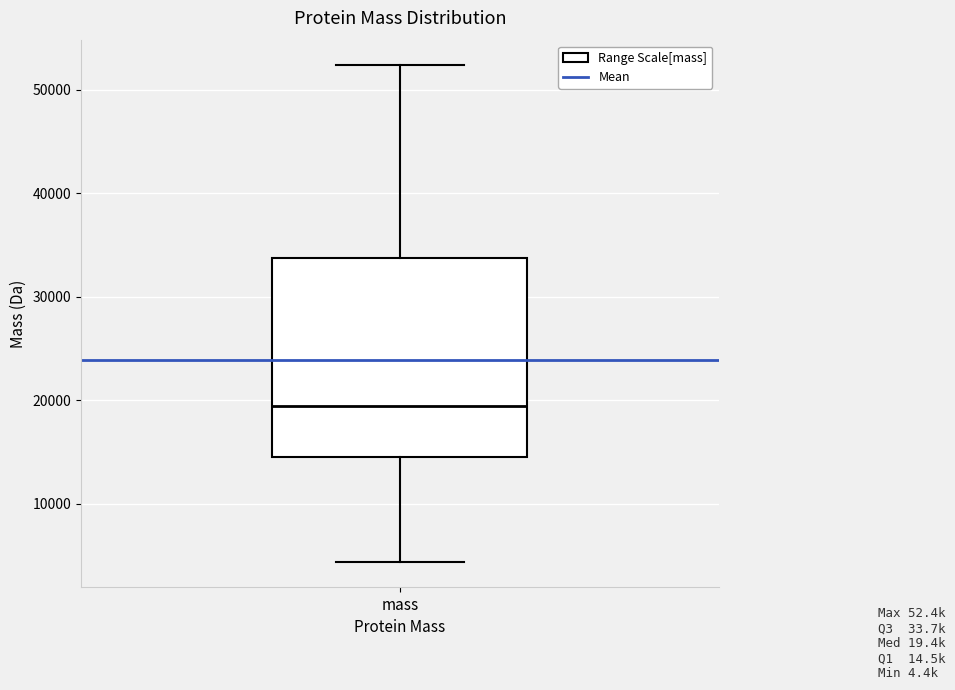

Read this box plot against the y-axis: the position of the median line, the range covered by the box, and the ends of both whiskers. The values are not printed on the chart, so give them approximately, as read against the axis.

median 19000, box 15000 to 34000, whiskers 4000 to 52000